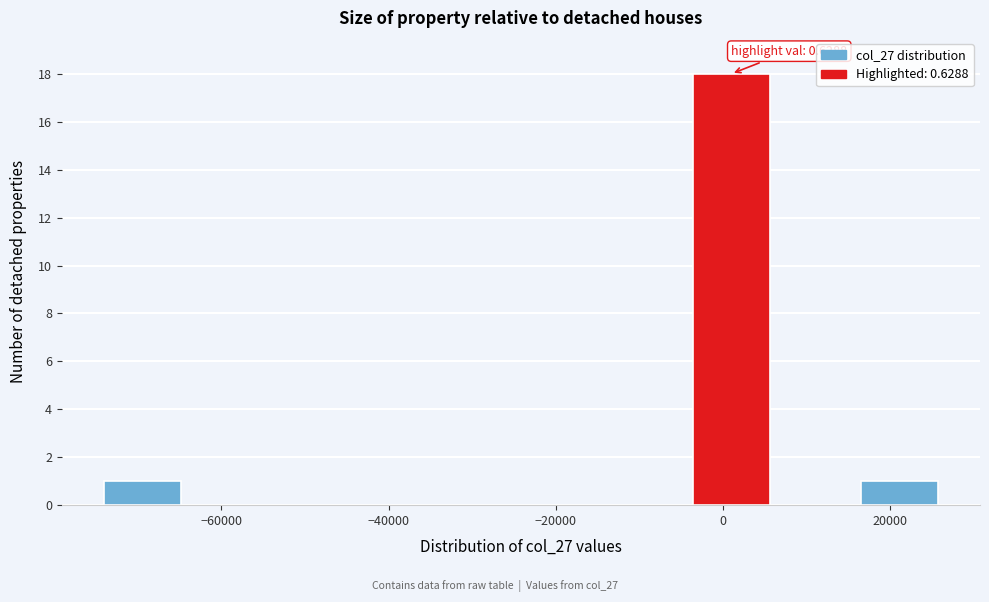

Over which range of the x-axis is the bar tallest?

-4000 to 6000